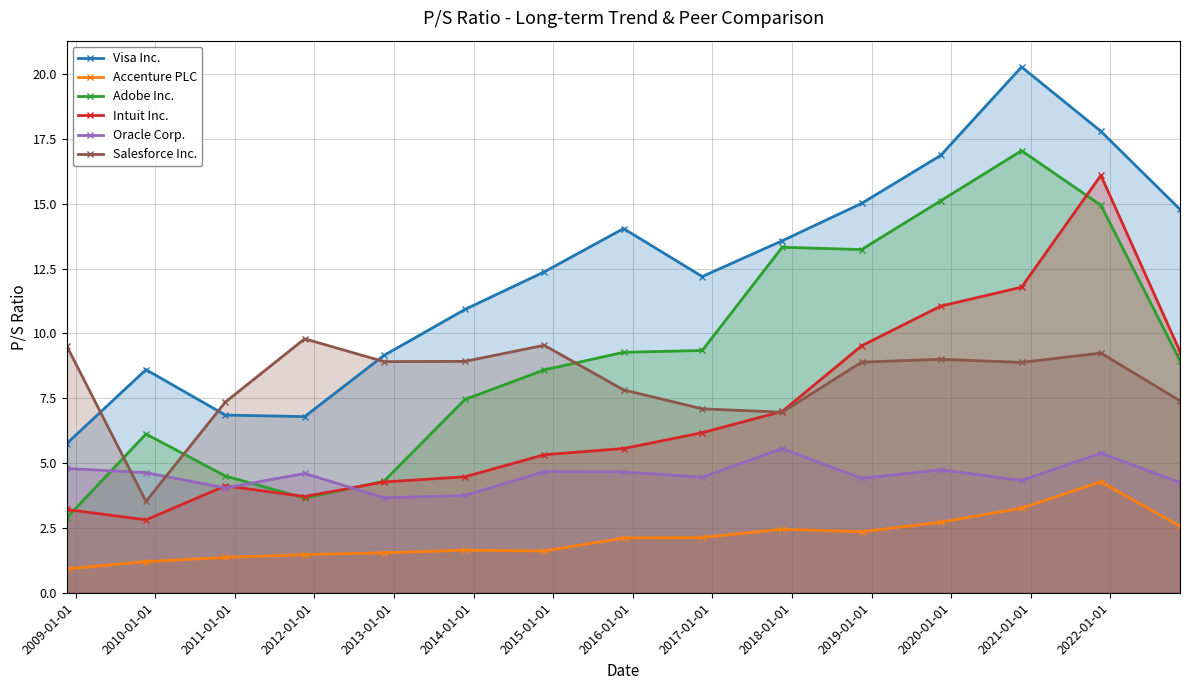

What is the value of the Adobe Inc. point at the 13th from the left?

17.0